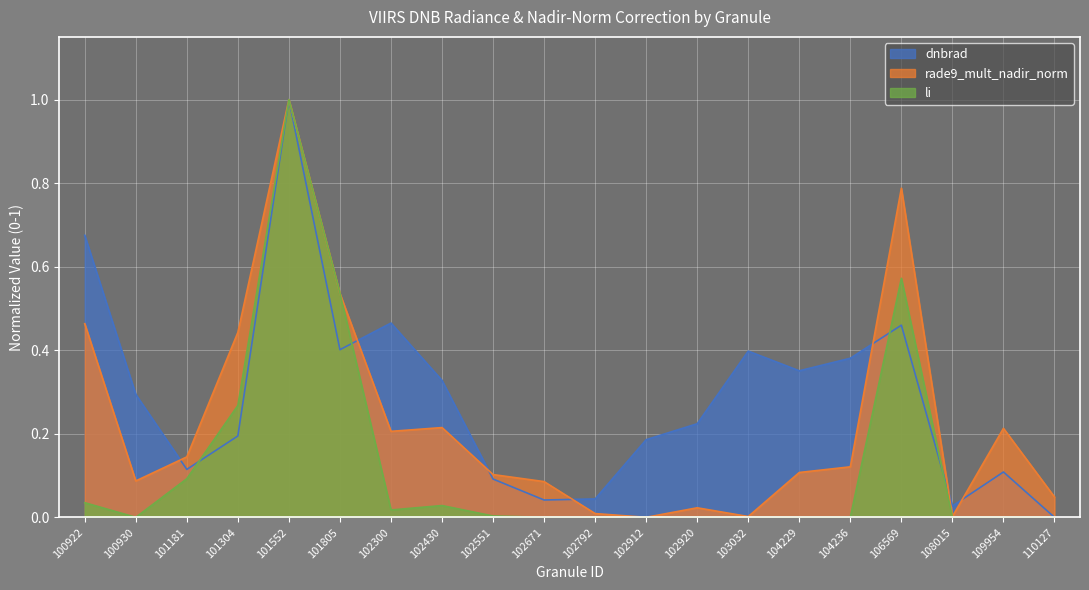

Which series has the largest range (max minus min)?

dnbrad